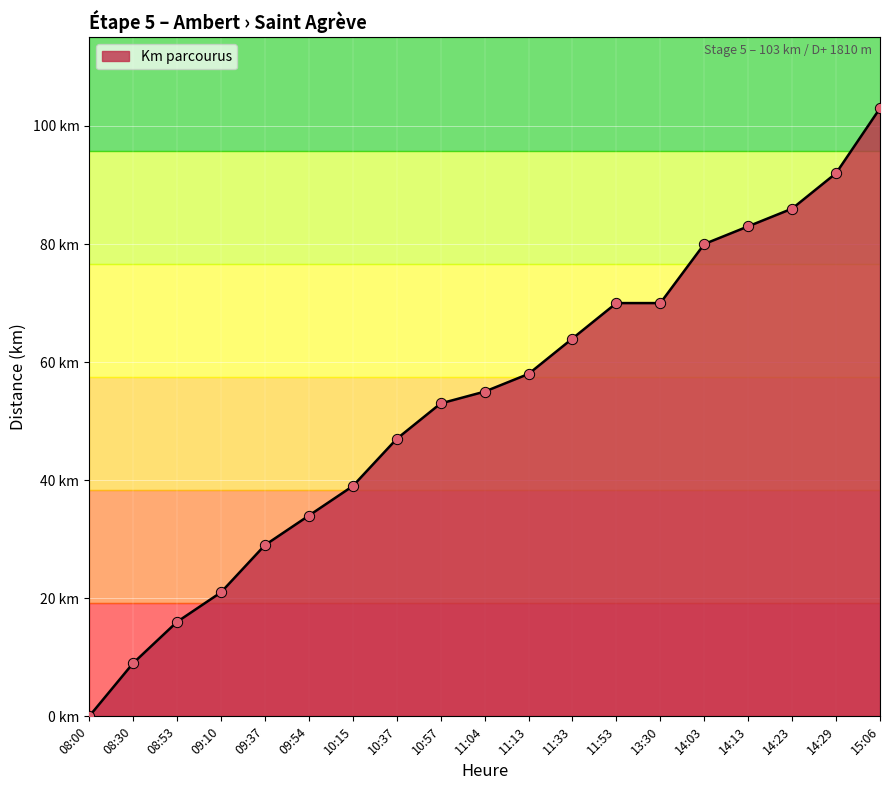

Approximately how many times larger is the value at 13:30 compared to 14:13?

0.8